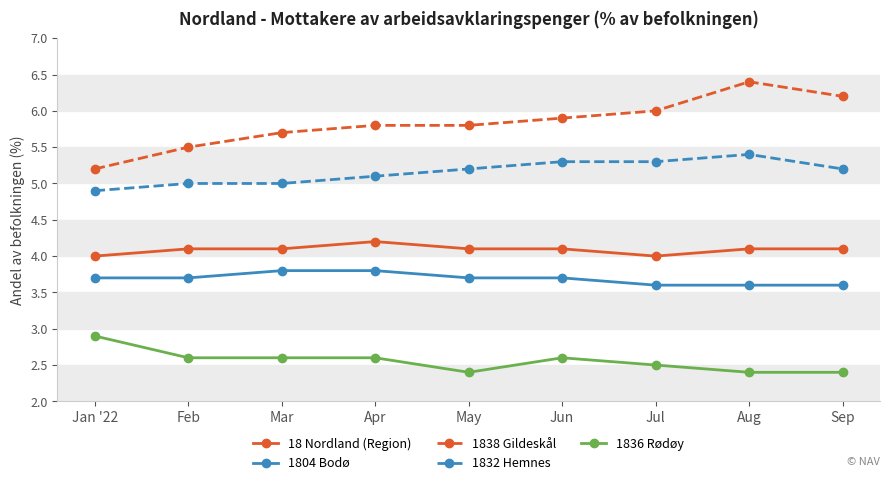

What is the difference between the highest and lowest values at May?

3.4